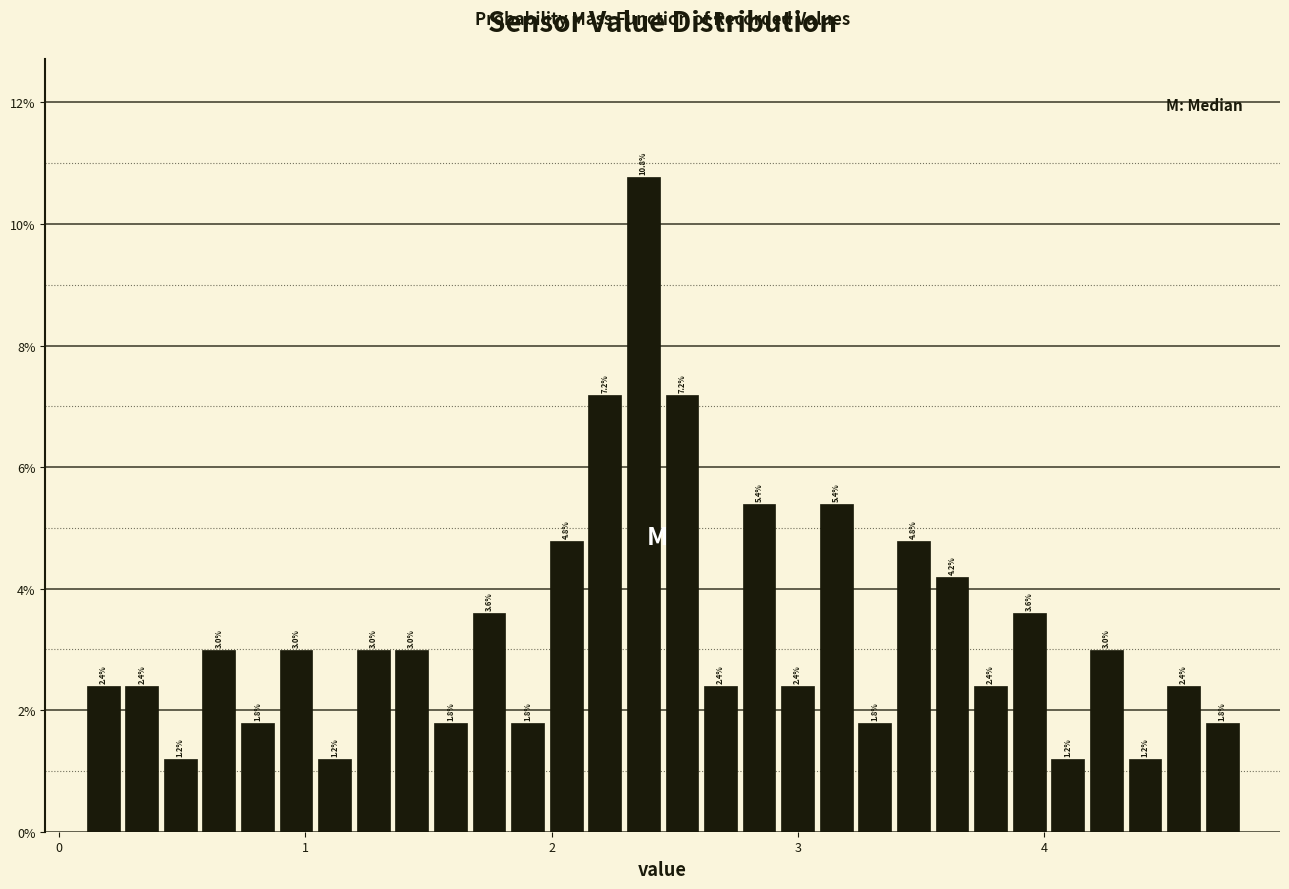

Read against the x-axis, roughly where is the centre of the tallest bar?

2.4